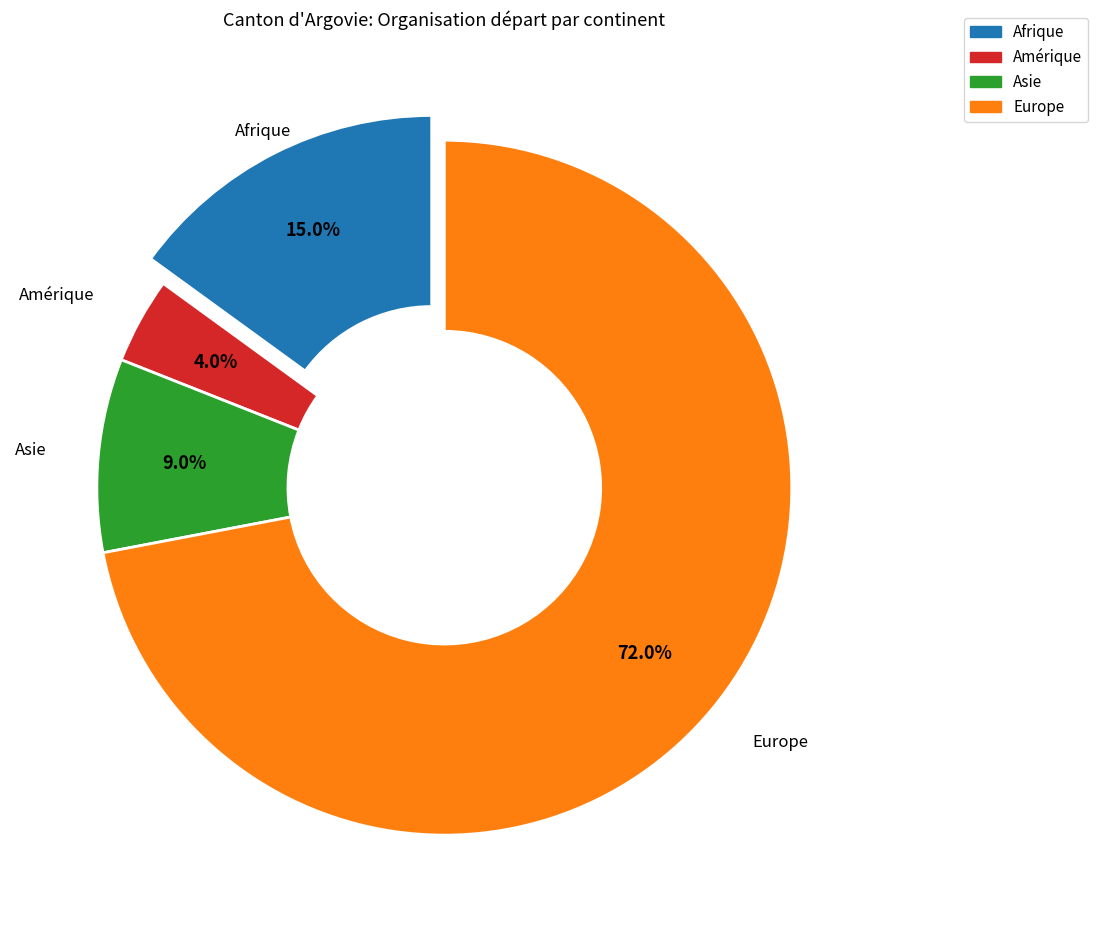

Is there any slice that represents more than half of the pie?

Yes